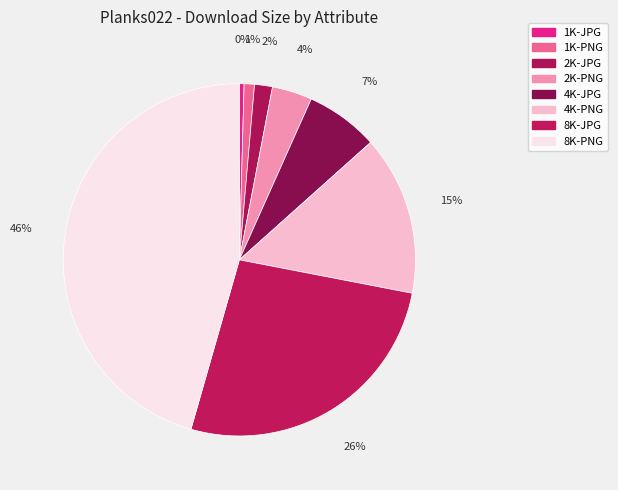

How many segments does this pie chart have?

8